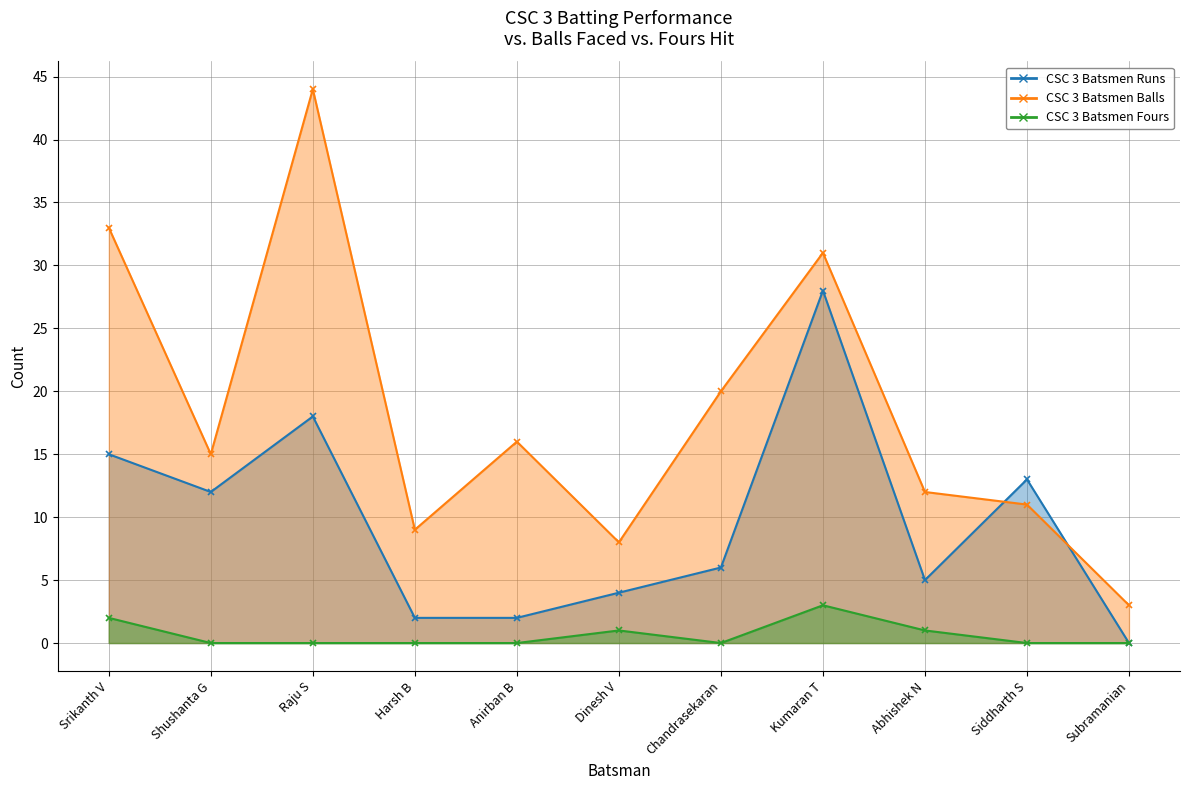

What position from the right is Srikanth V?

11